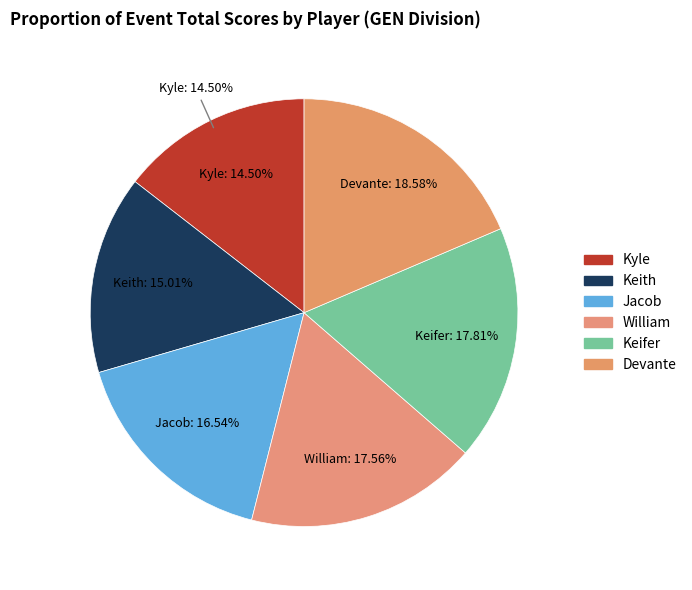

Between Jacob Canfield and Kyle Carlson, which is larger?

Jacob Canfield